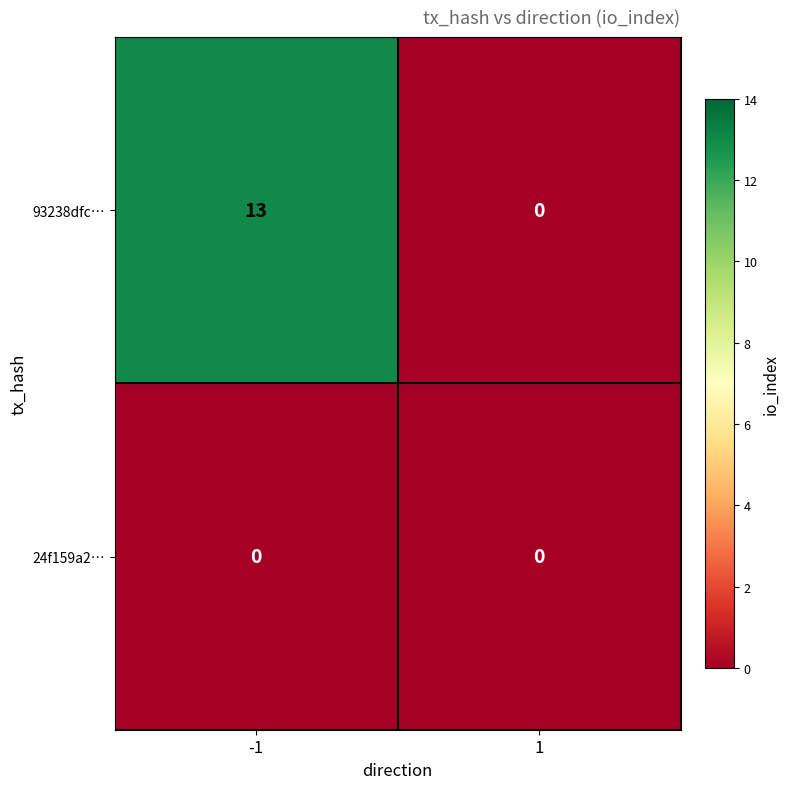

Which series changed the most between -1 and 1?

93238dfc…